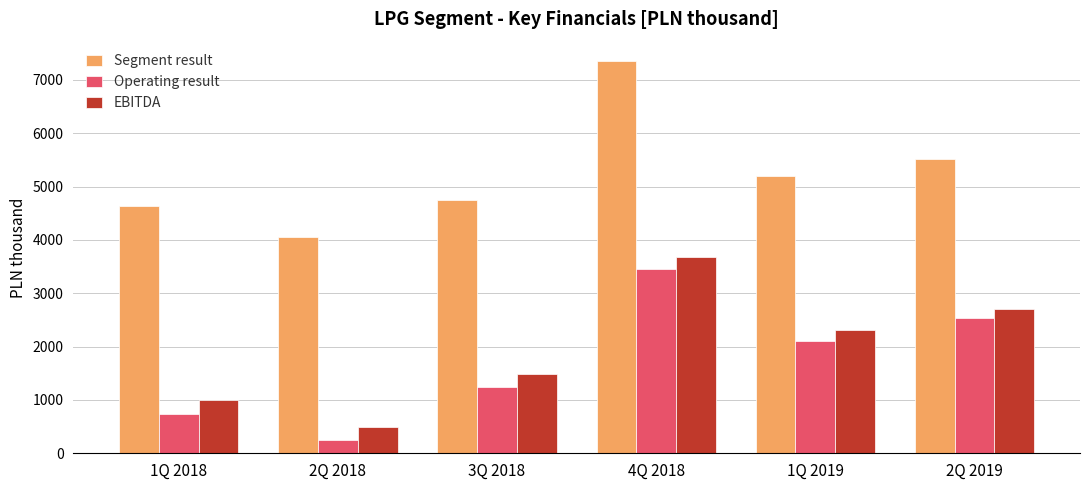

Reading right to left, transcribe all the data shown in this chart.

Segment result: 5517	5197	7349	4749	4054	4636
Operating result: 2533	2102	3451	1247	240	734
EBITDA: 2702	2307	3685	1483	497	998